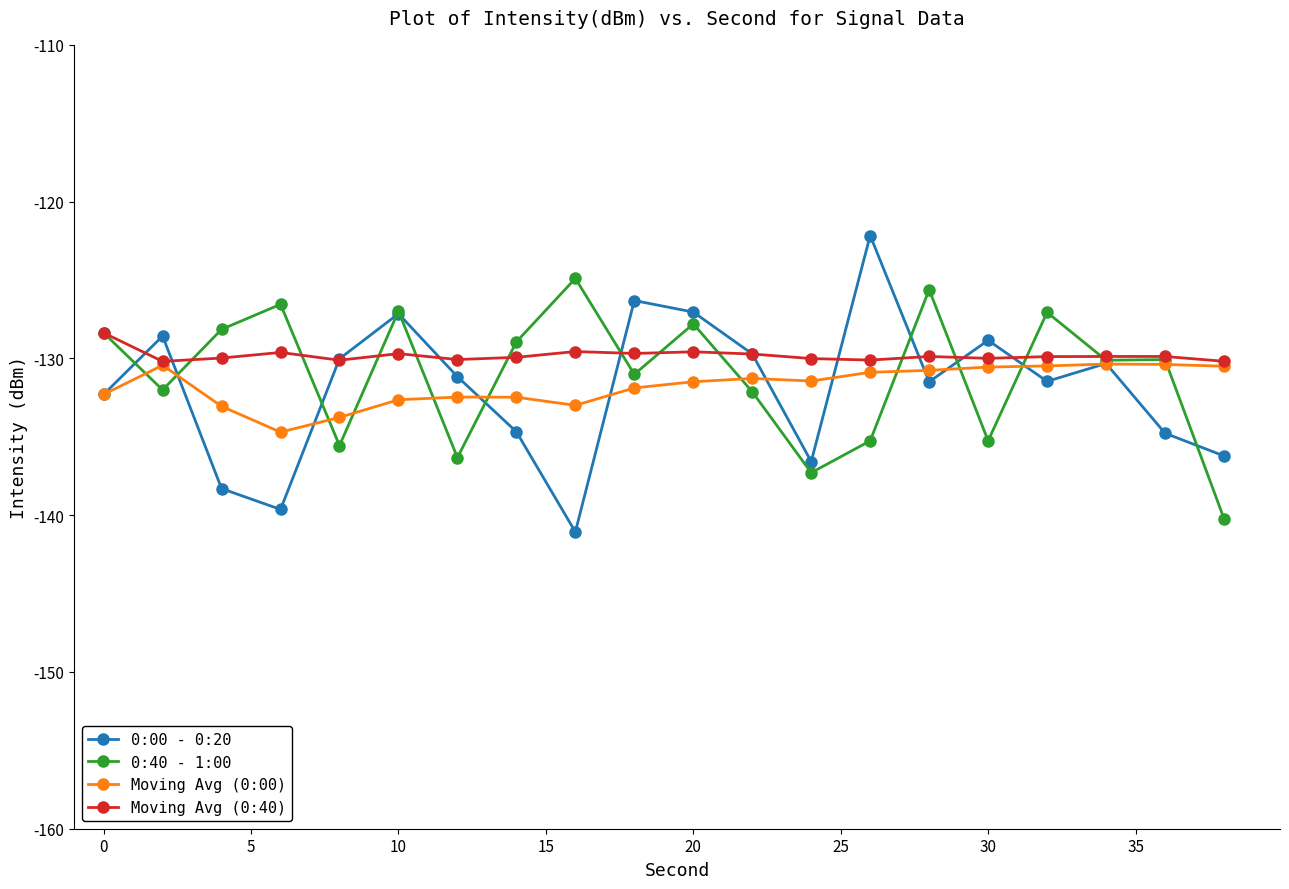

What is the maximum value for 0:00 - 0:20?

-122.2